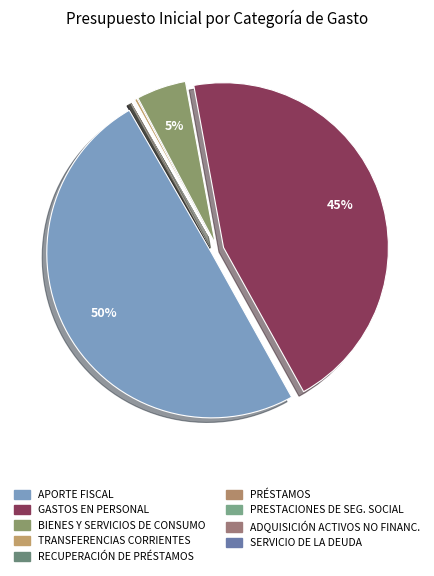

Which category has the biggest portion of the pie?

APORTE FISCAL